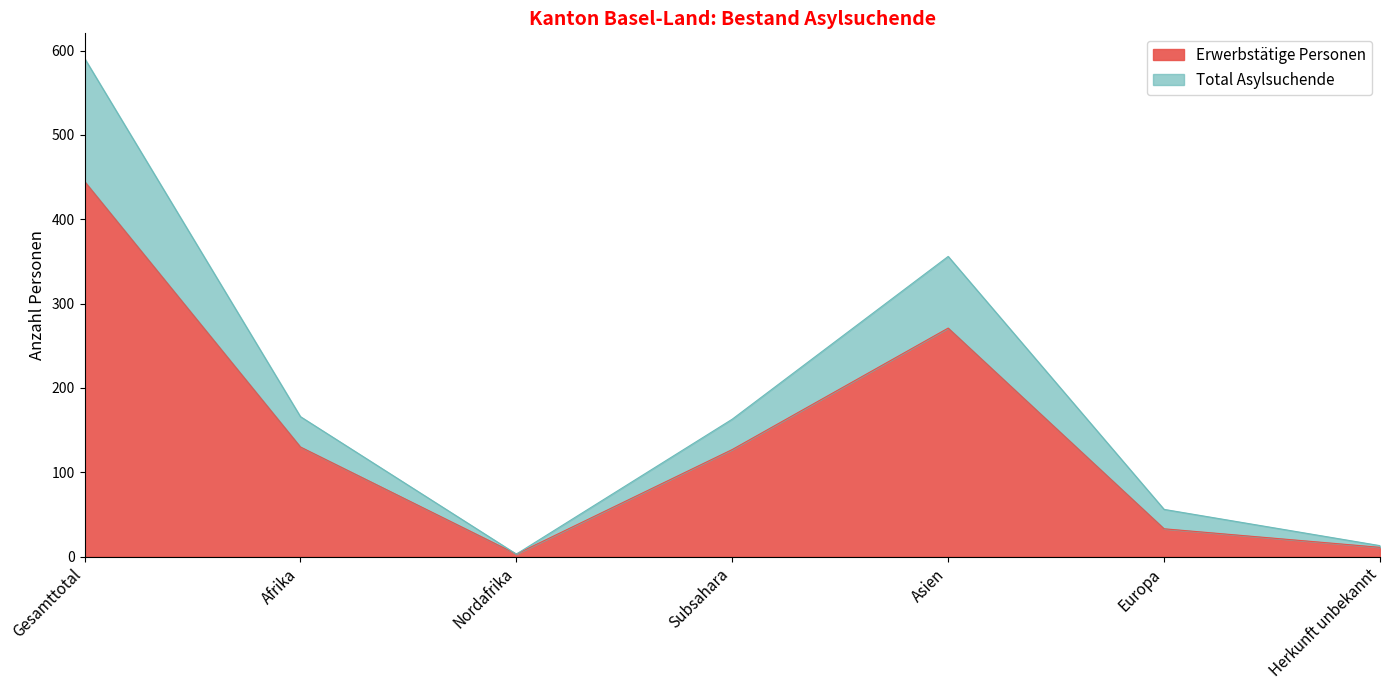

Reading right to left, list all the values displayed in this chart.

Erwerbstätige Personen: Herkunft unbekannt=11	Europa=33	Asien=271	Subsahara=127	Nordafrika=3	Afrika=130	Gesamttotal=445
Total Asylsuchende: Herkunft unbekannt=13	Europa=56	Asien=356	Subsahara=163	Nordafrika=3	Afrika=166	Gesamttotal=591